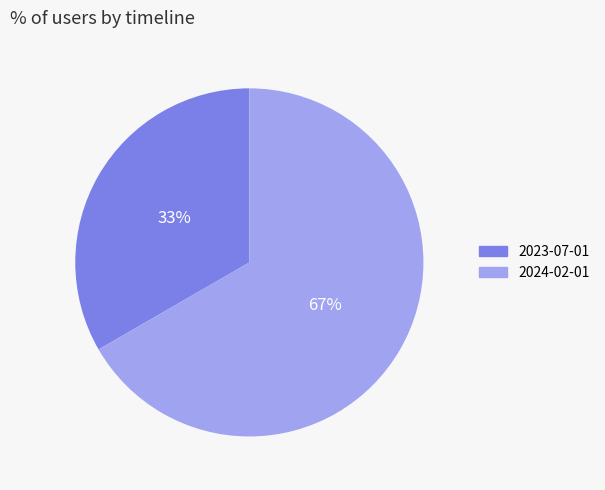

How many segments does this pie chart have?

2